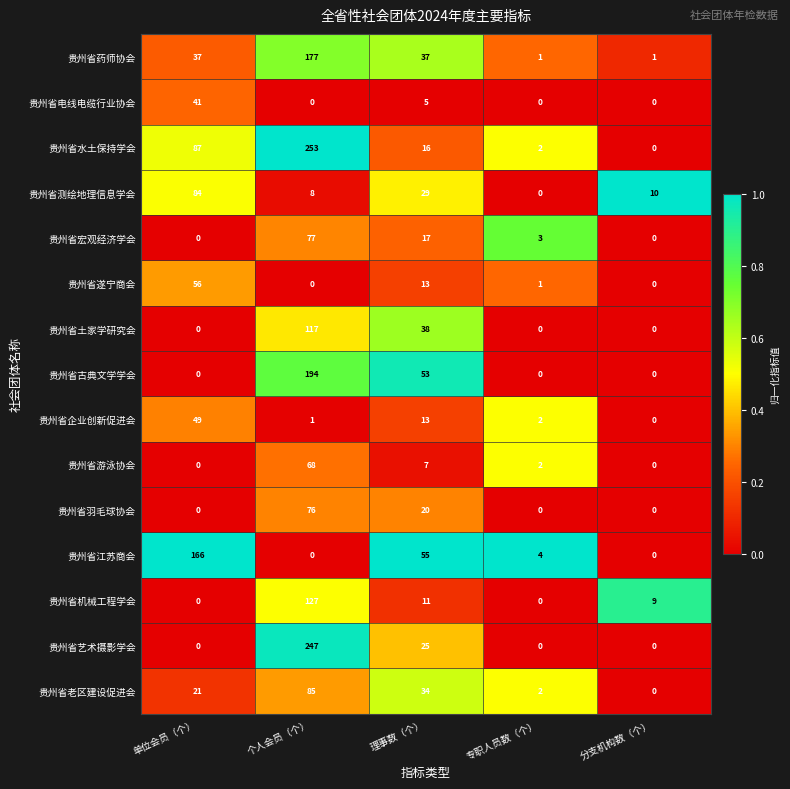

What is the spread (max minus min) of values at 理事数（个）?

50